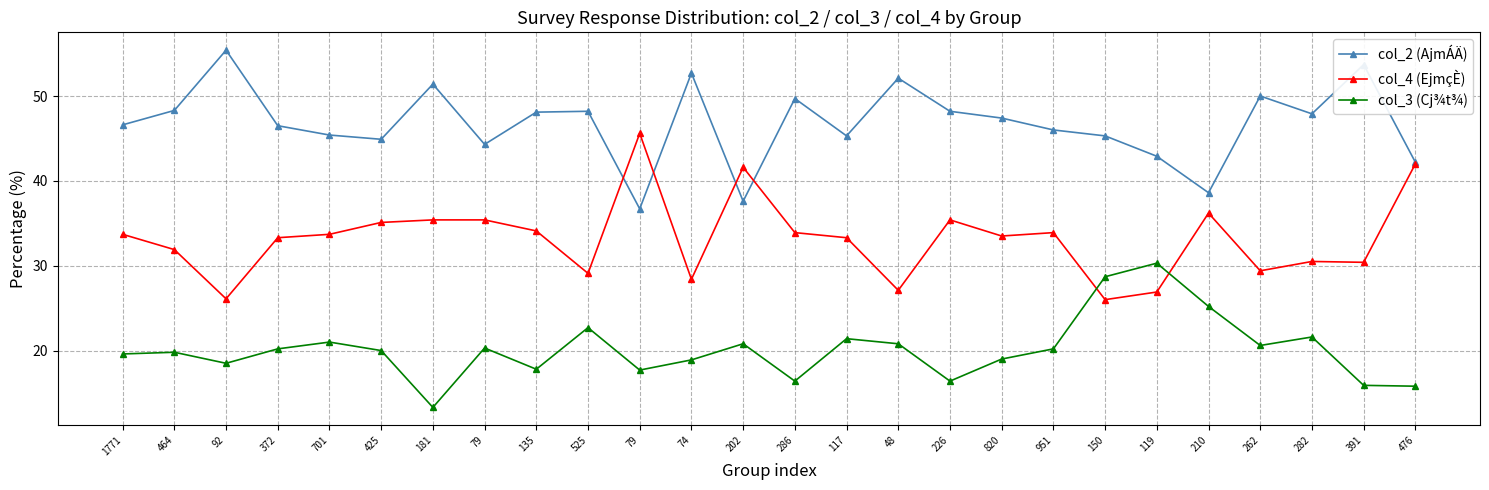

Reading left to right, what are all the values shown in this chart?

col_2 (AjmÁÄ): 1771=46.6	464=48.3	92=55.4	372=46.5	701=45.4	425=44.9	181=51.4	79=44.3	135=48.1	525=48.2	79=36.7	74=52.7	202=37.6	286=49.7	117=45.3	48=52.1	226=48.2	820=47.4	951=46.0	150=45.3	119=42.9	210=38.6	262=50.0	282=47.9	391=53.7	476=42.2
col_4 (EjmçÈ): 1771=33.7	464=31.9	92=26.1	372=33.3	701=33.7	425=35.1	181=35.4	79=35.4	135=34.1	525=29.1	79=45.6	74=28.4	202=41.6	286=33.9	117=33.3	48=27.1	226=35.4	820=33.5	951=33.9	150=26.0	119=26.9	210=36.2	262=29.4	282=30.5	391=30.4	476=42.0
col_3 (Cj¾t¾): 1771=19.6	464=19.8	92=18.5	372=20.2	701=21.0	425=20.0	181=13.3	79=20.3	135=17.8	525=22.7	79=17.7	74=18.9	202=20.8	286=16.4	117=21.4	48=20.8	226=16.4	820=19.0	951=20.2	150=28.7	119=30.3	210=25.2	262=20.6	282=21.6	391=15.9	476=15.8